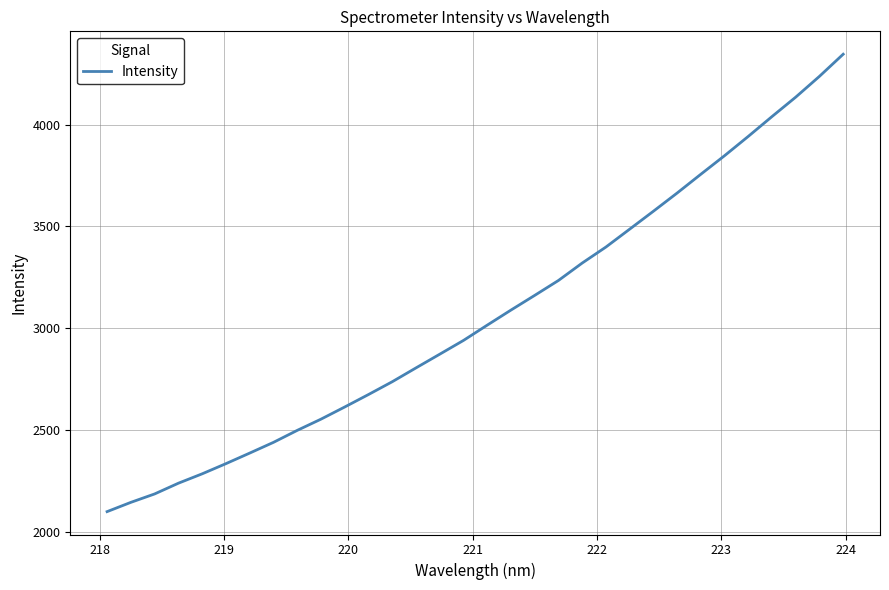

What is the difference between the maximum and minimum values?

2246.1